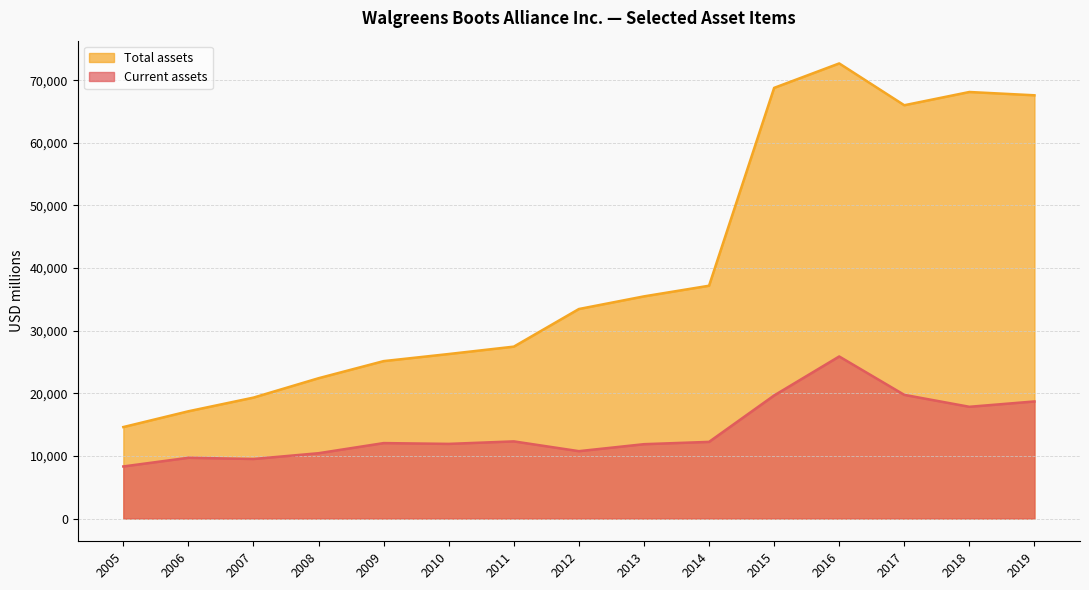

At which label is Current assets closest to 17100?

2018